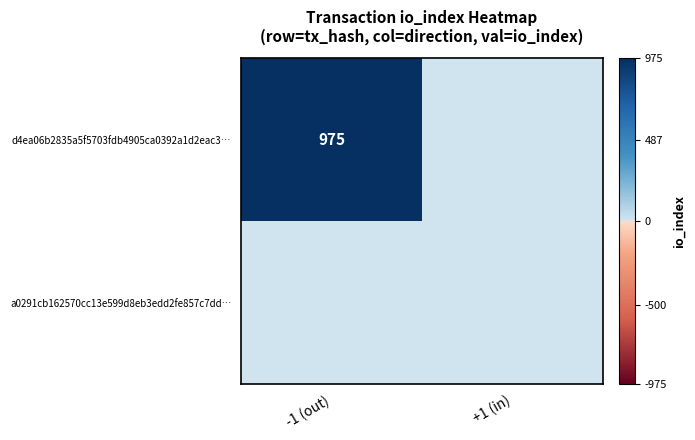

True or false: d4ea06b2835a5f5703fdb4905ca0392a1d2eac3… has a value of 669 at -1 (out).

False